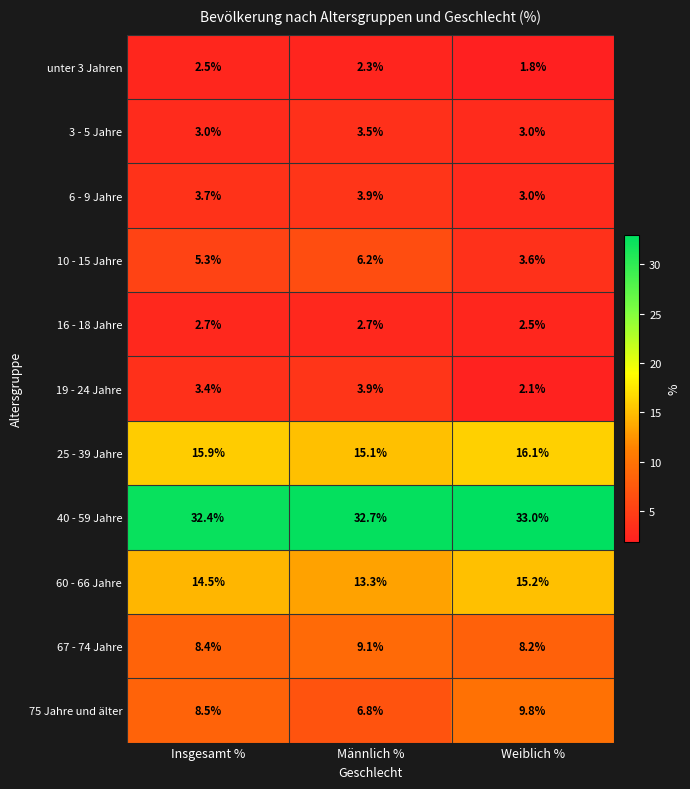

At how many categories does at least one series exceed 28?

3